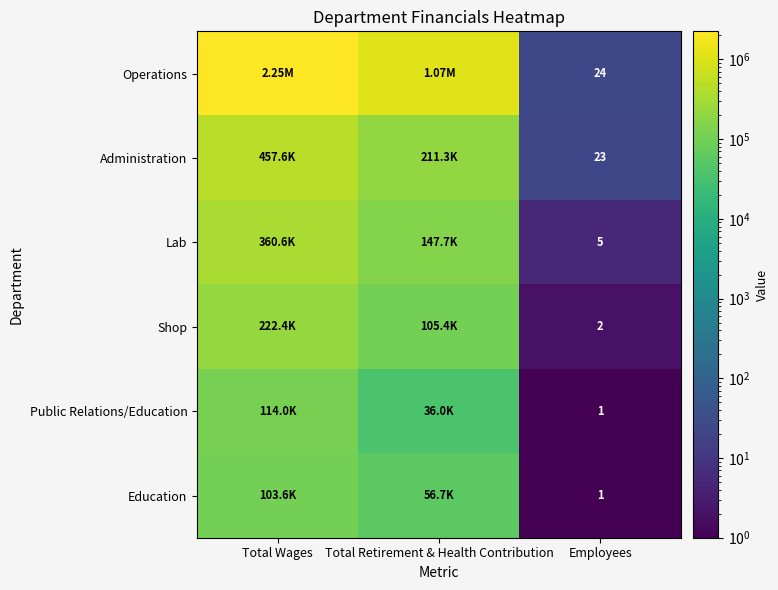

What is the difference between the highest and lowest values at Employees?

23